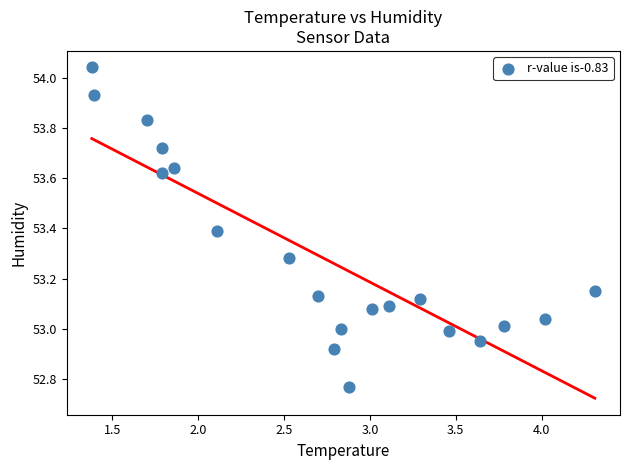

What is the range of X values (max minus min)?

2.9